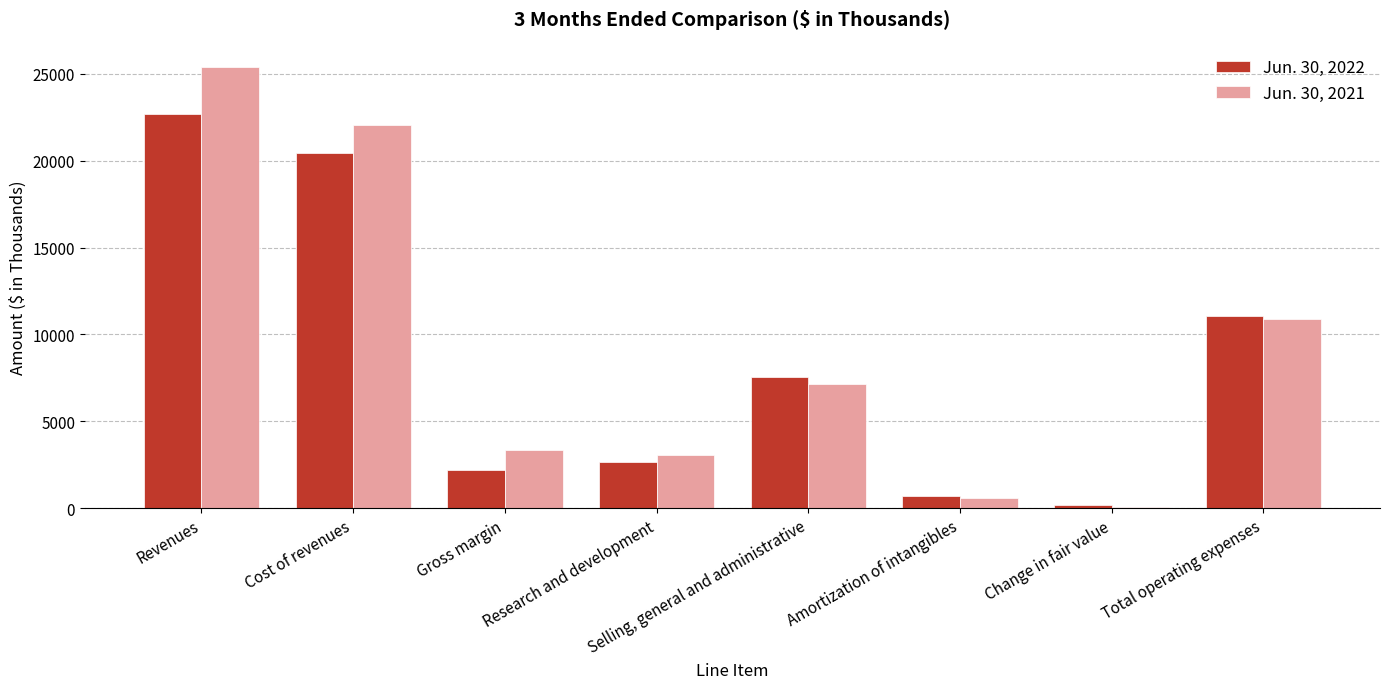

What are all the series names shown in the legend?

Jun. 30, 2022, Jun. 30, 2021